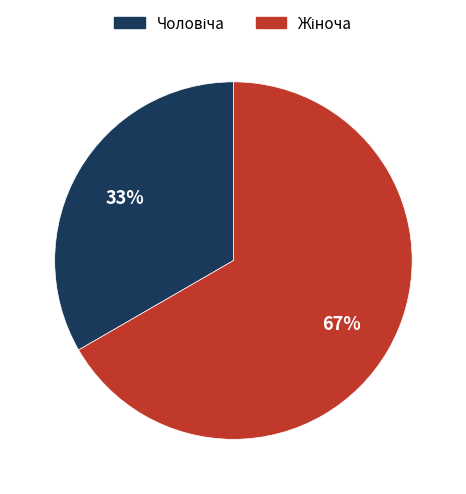

To the nearest percent, what is the average slice percentage?

50%